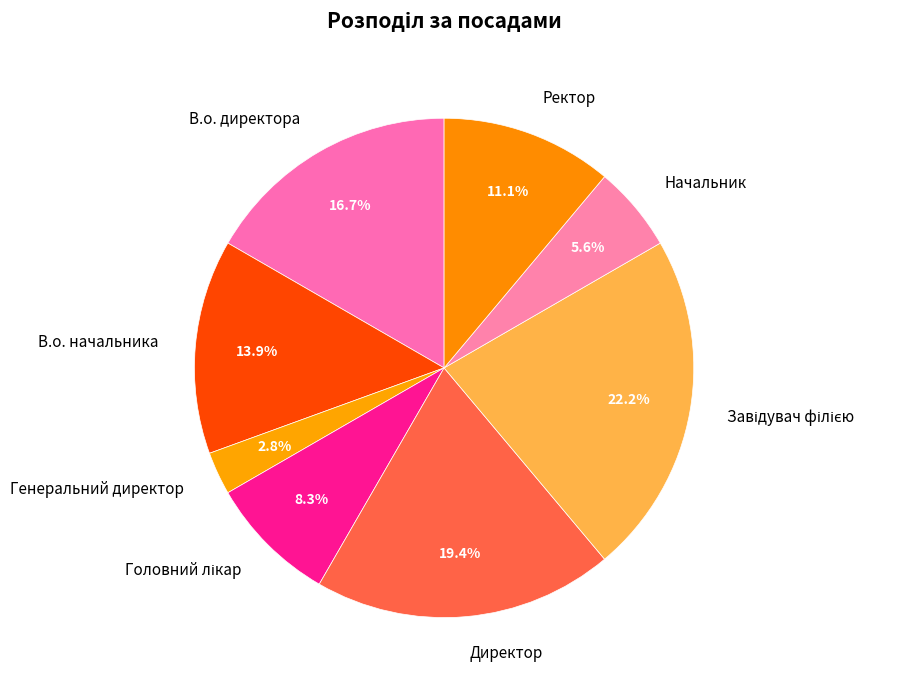

What portion of the pie excludes В.о. директора?

83.3%